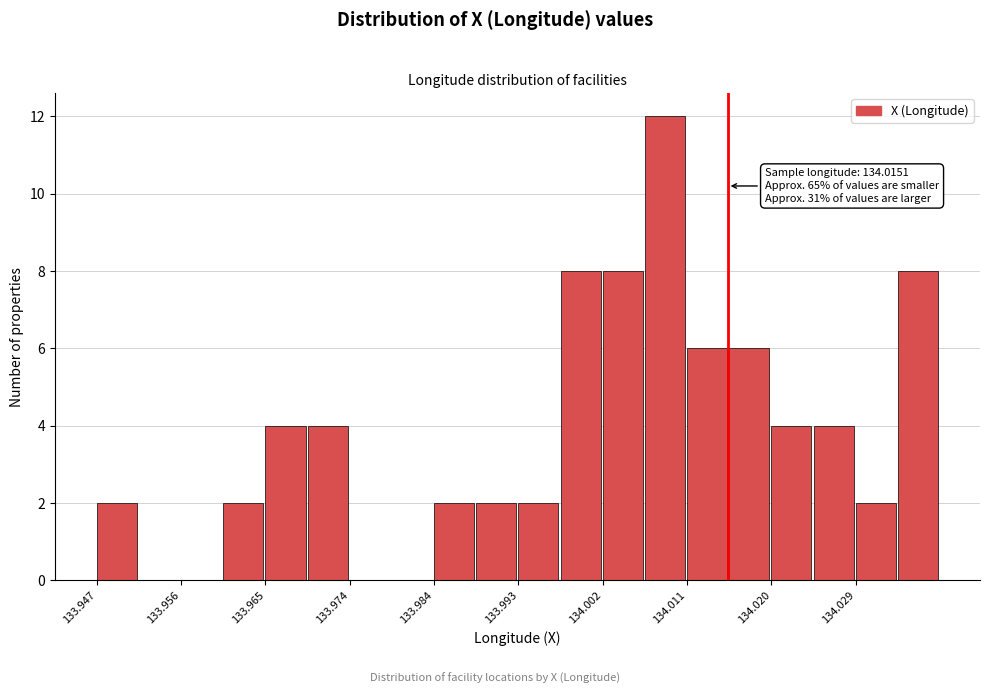

Which range on the x-axis has the tallest bar?

134.006 to 134.011